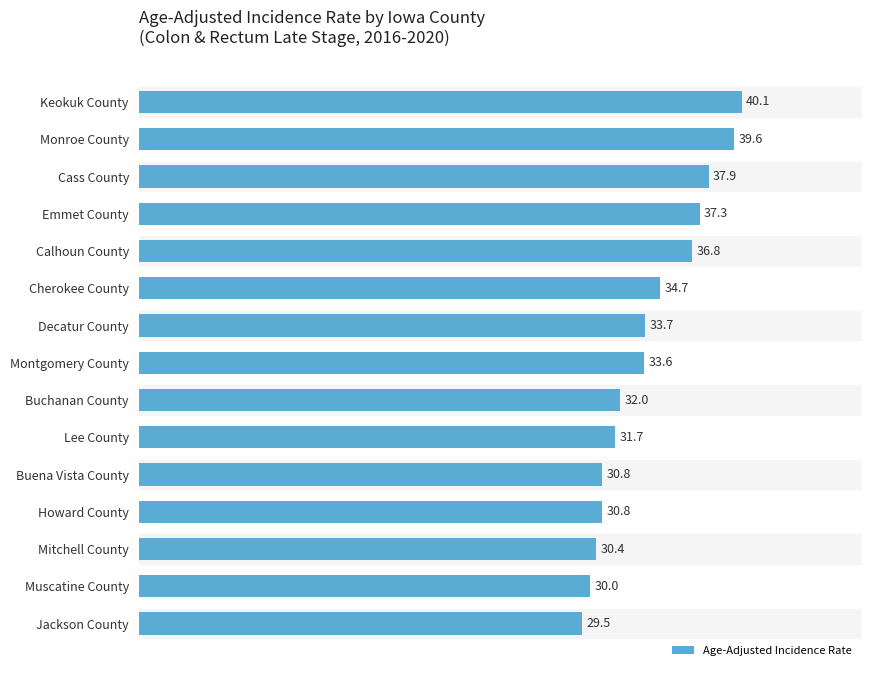

How many categories are shown in the chart?

15